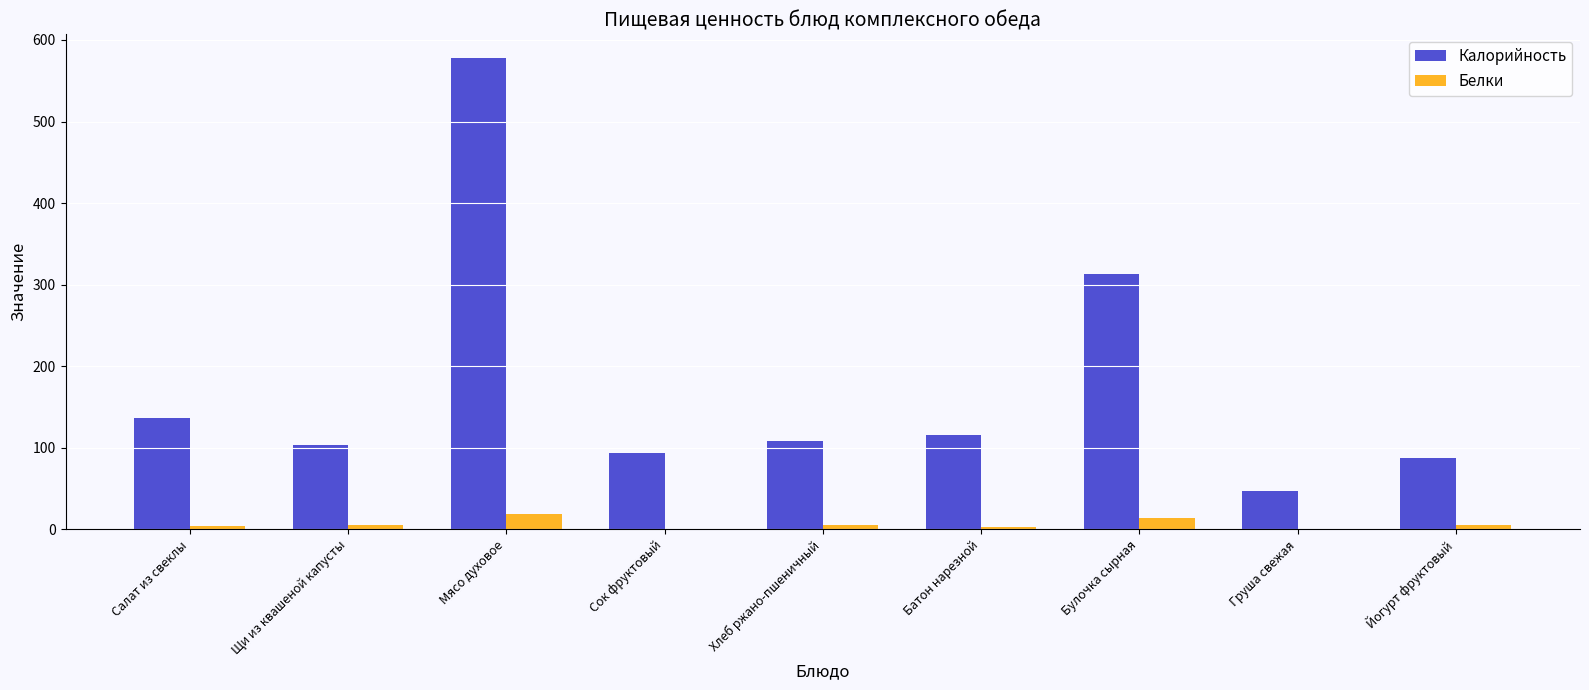

What is the sum of all Белки values?

54.1